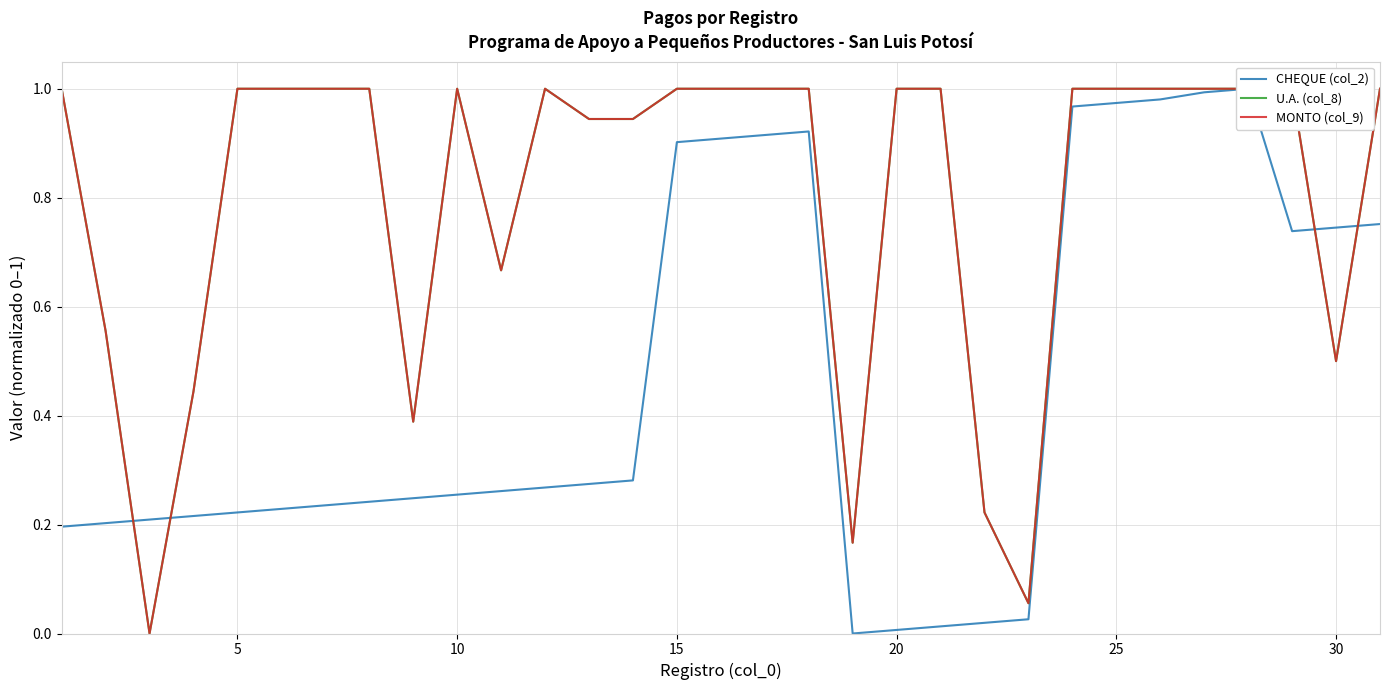

Is this an area chart (filled region under the line)?

No